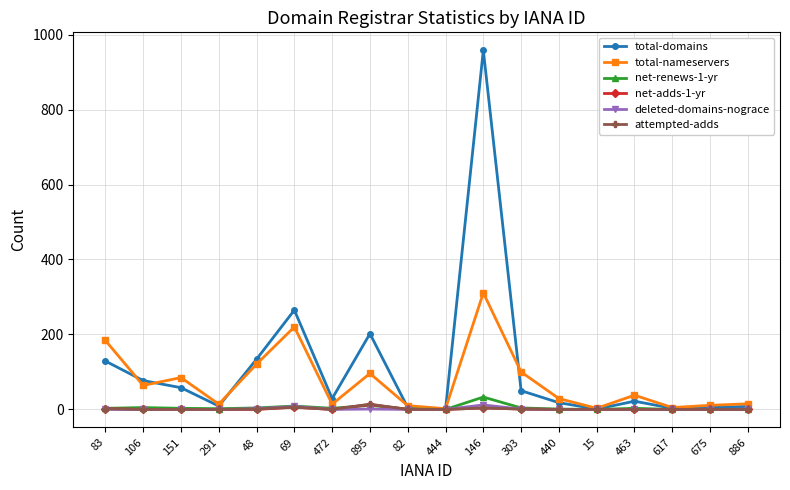

At which category is the sum across all series the highest?

146